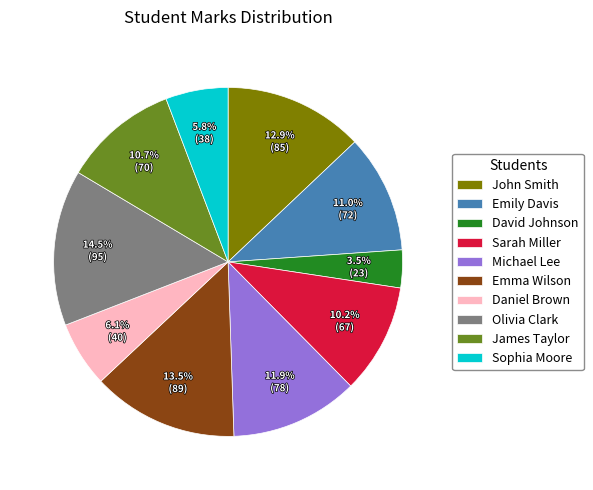

Count the number of slices in the pie.

10